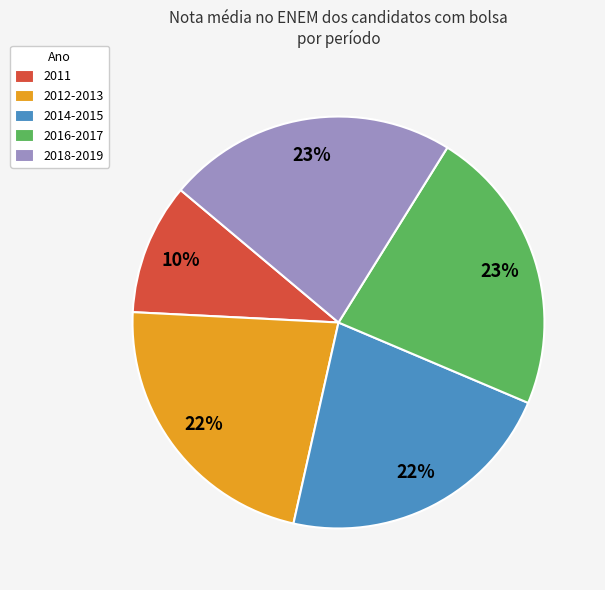

To the nearest percent, what percentage of the pie is 2012-2013?

22%